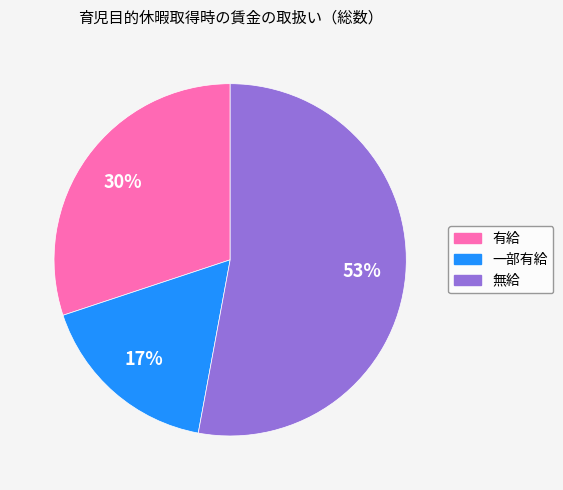

Combined, do 一部有給 and 有給 account for over 50%?

No